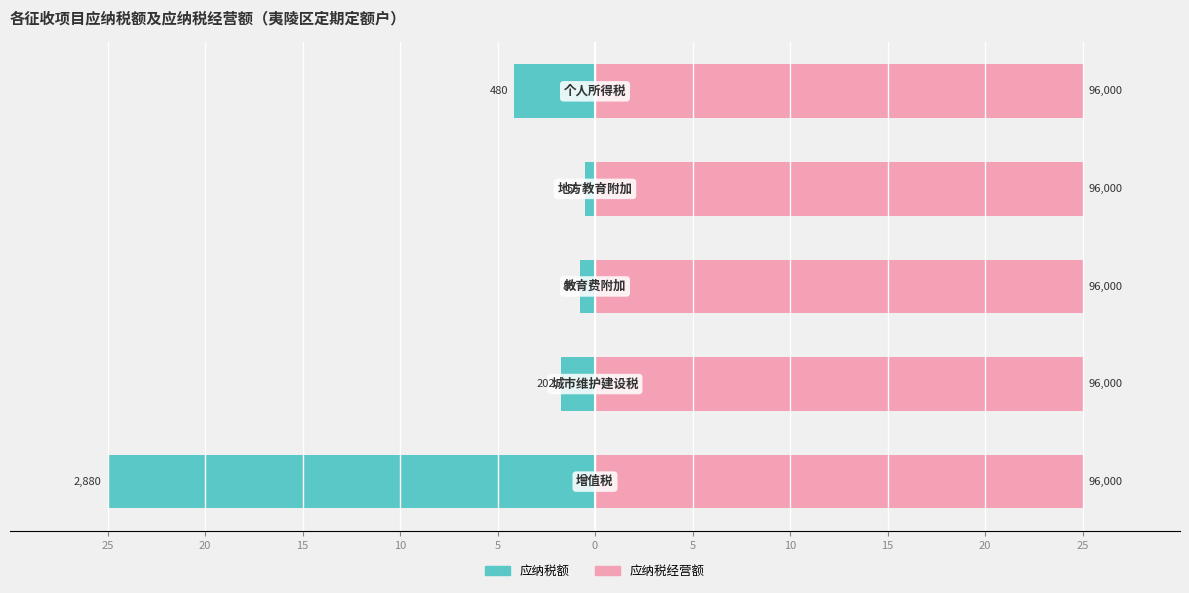

How many values in the 应纳税额 series exceed -1?

2